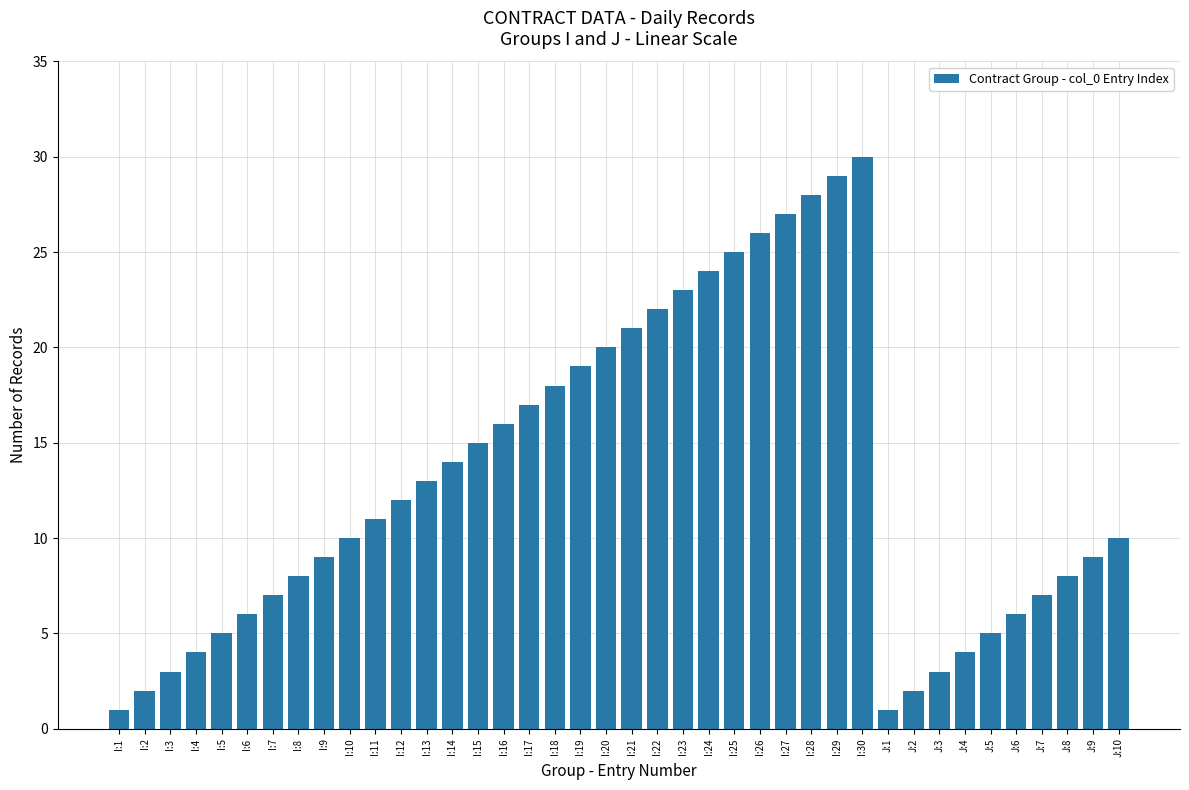

The value at I:19 is 25. True or false?

False